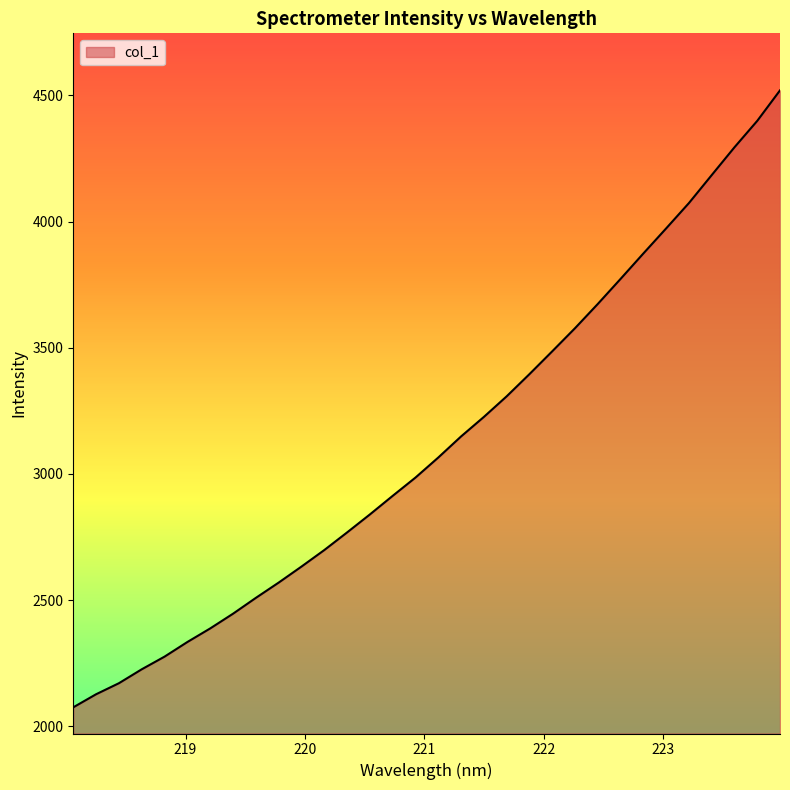

How many lines are shown in the chart?

1